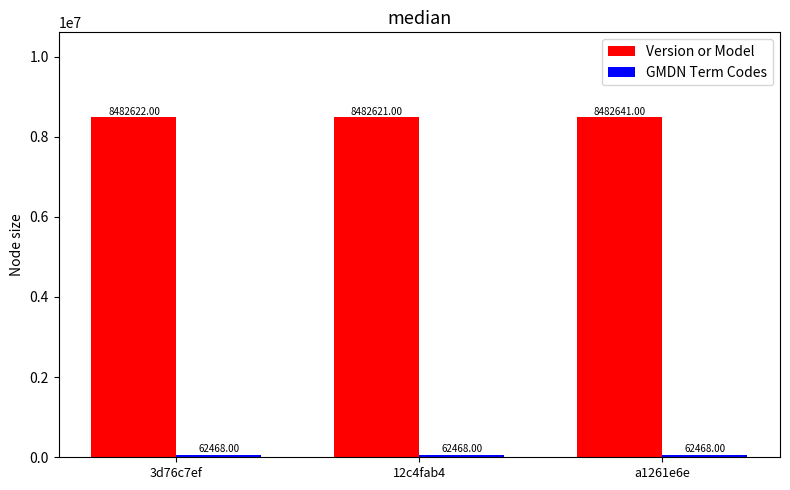

Where is Version or Model nearest to the value 8482631?

3d76c7ef